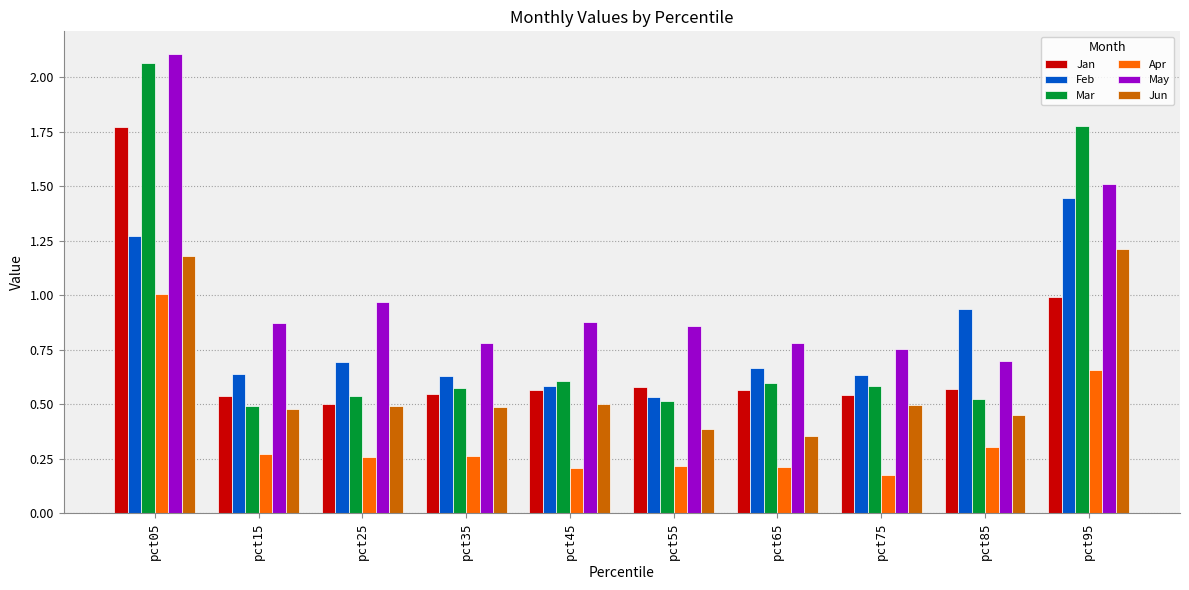

Where is Apr nearest to the value 0?

pct75